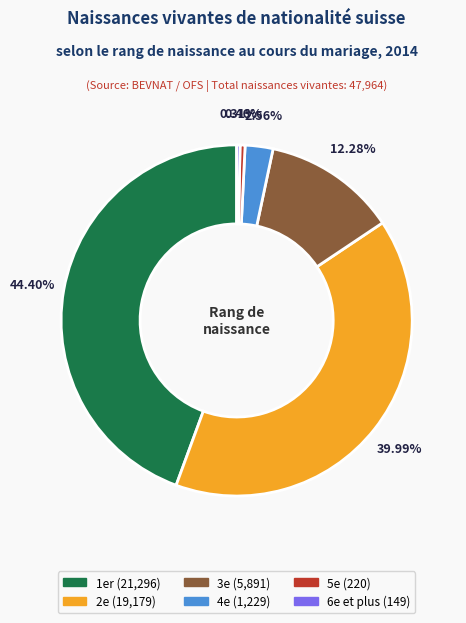

Which has a higher value, 5e or 2e?

2e